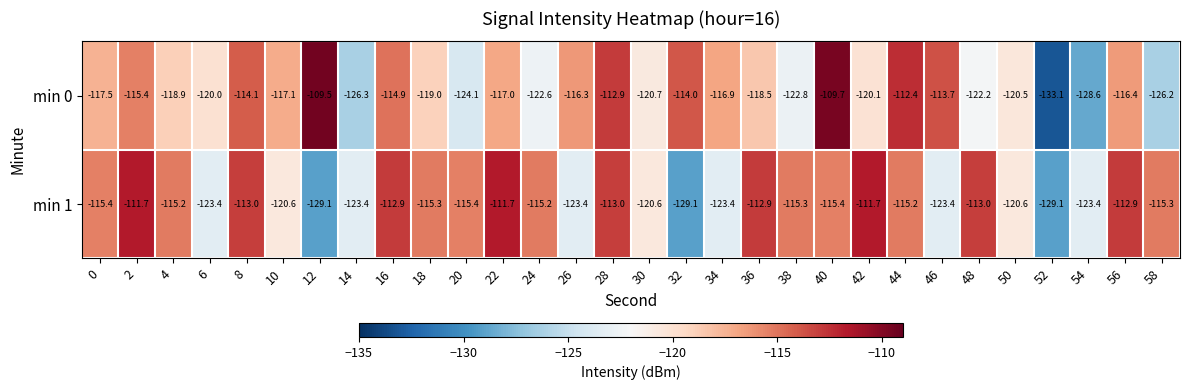

Which series changed the most between 38 and 54?

min 1